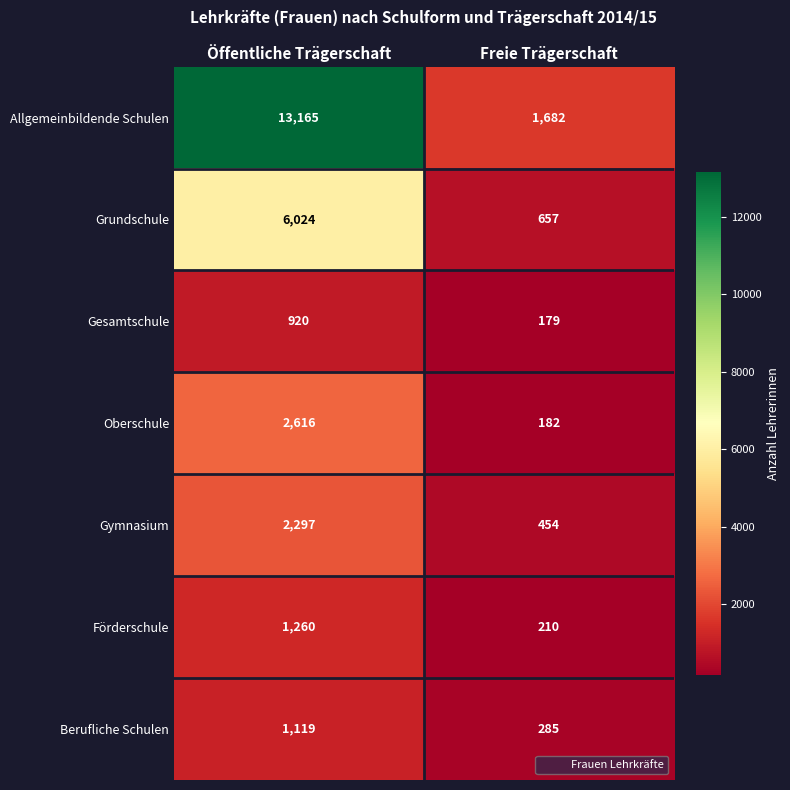

What is the maximum value shown in the chart?

13165